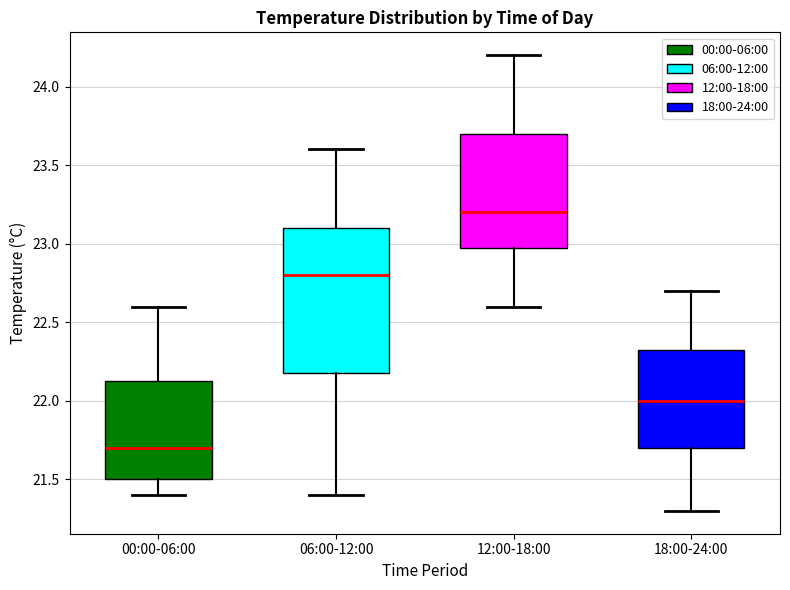

Which box's median line is the lowest?

00:00-06:00